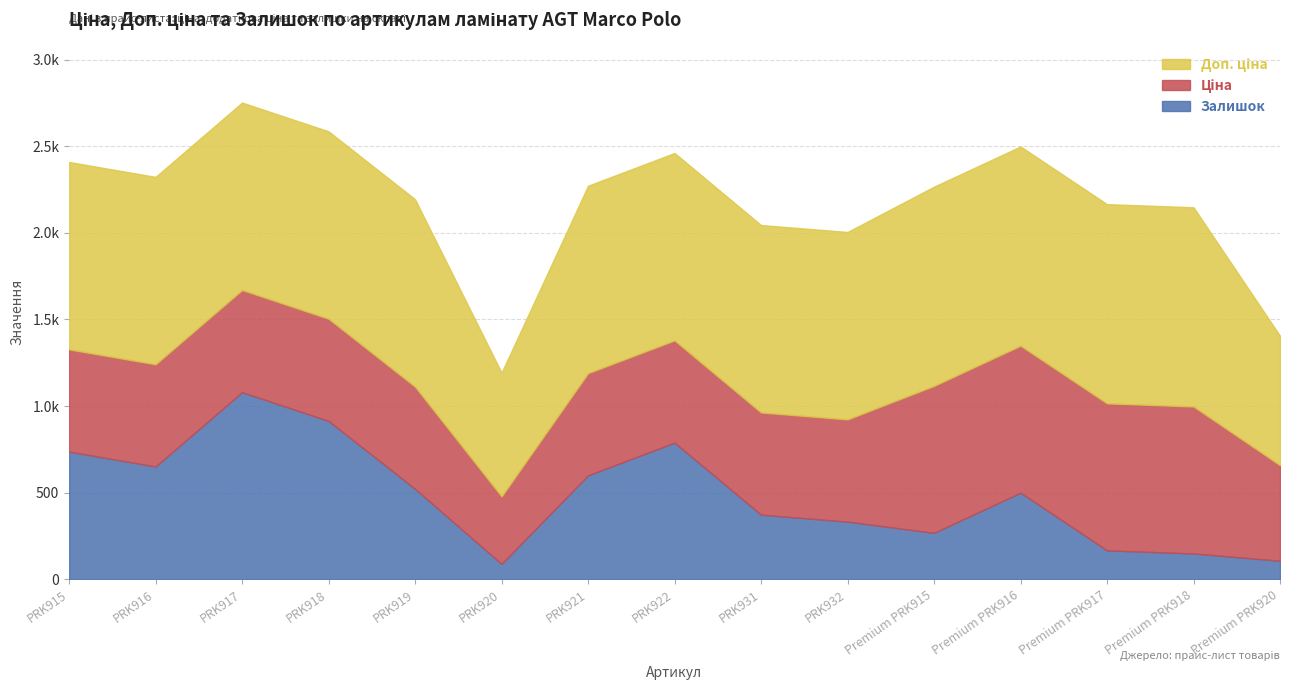

Reading right to left, extract all data points from this chart.

Залишок: 107.0	149.0	167.0	500.0	268.0	333.0	373.0	789.0	600.0	89.0	522.0	914.0	1080.0	651.0	737.0
Ціна: 551.5	848.4	848.4	848.4	848.4	589.9	589.9	589.9	589.9	389.3	589.9	589.9	589.9	589.9	589.9
Доп. ціна: 747.0	1149.7	1149.7	1149.7	1149.7	1081.7	1081.7	1081.7	1081.7	714.0	1081.7	1081.7	1081.7	1081.7	1081.7